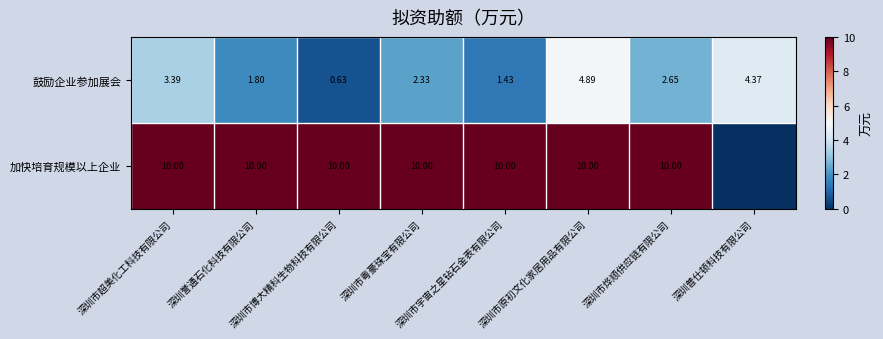

Is the value of 加快培育规模以上企业 at 深圳市超美化工科技有限公司 greater than the value of 鼓励企业参加展会 at 深圳市博大精科生物科技有限公司?

Yes